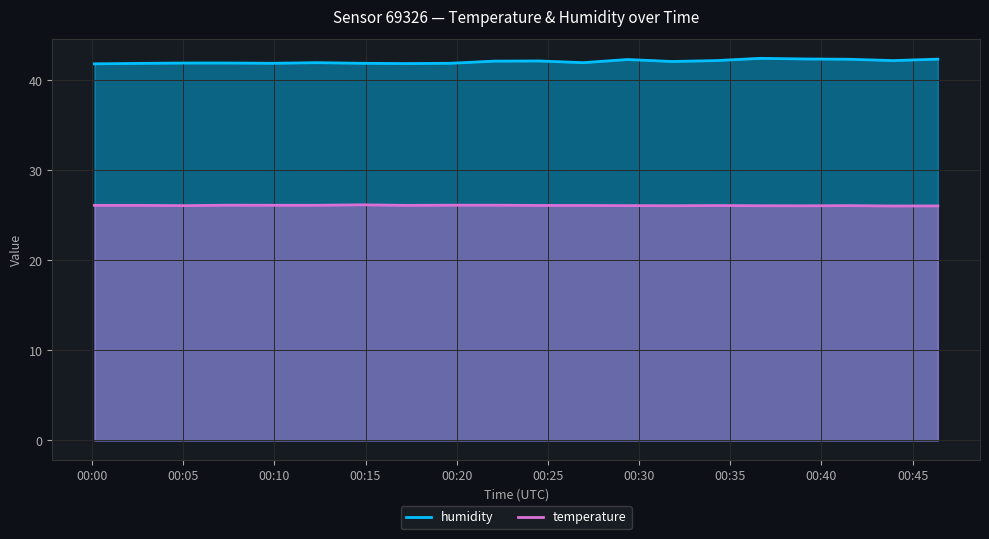

What is the sum of all humidity values?

853.0